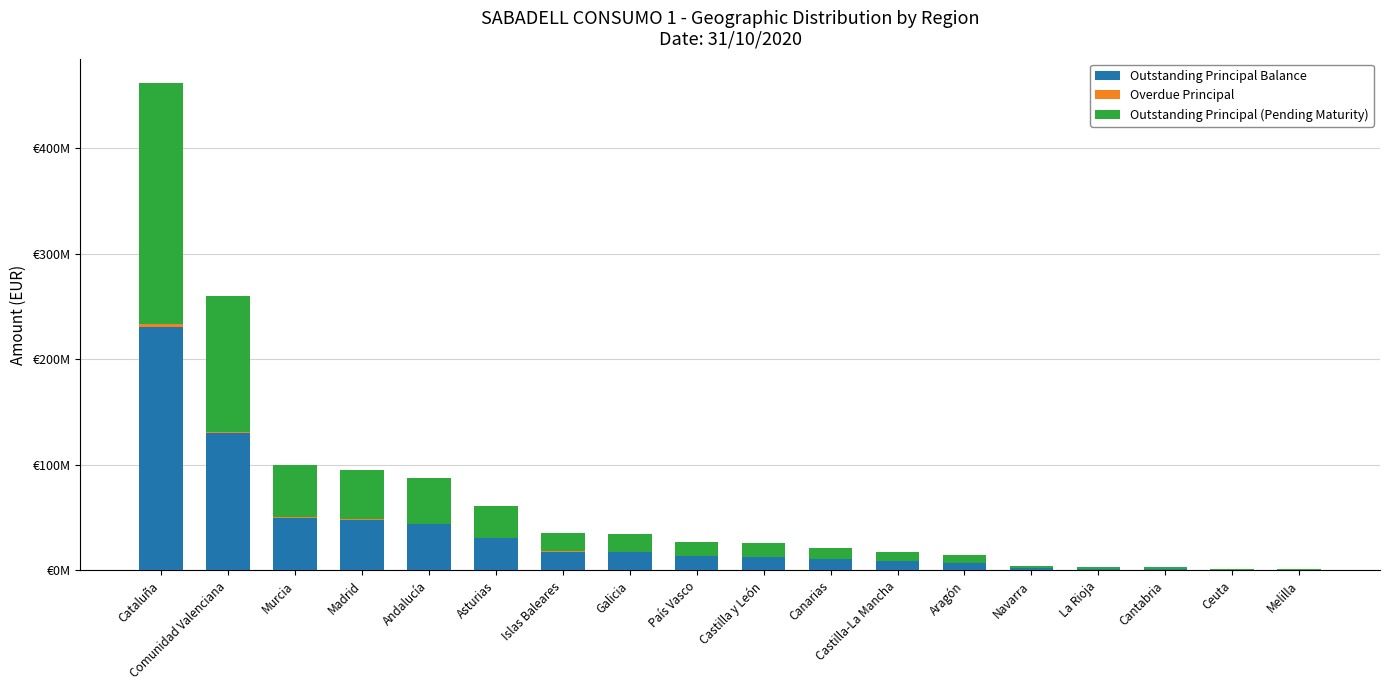

Are the bars grouped side by side (vs. stacked)?

No